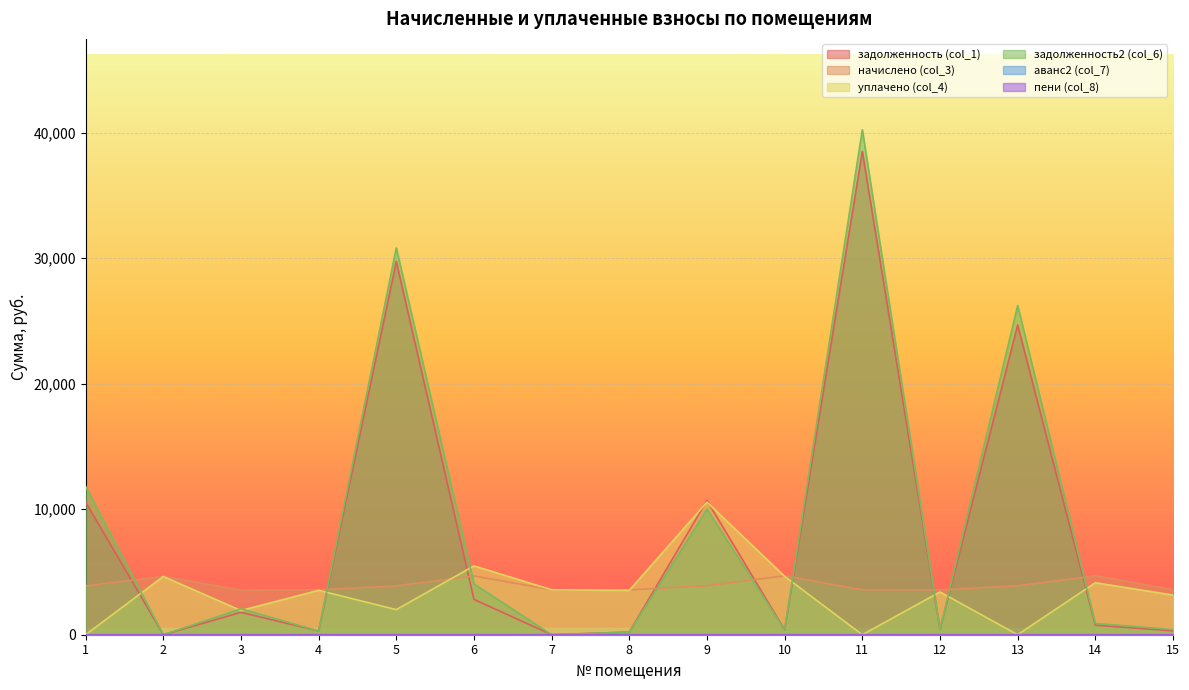

Which category has the lowest value in the пени (col_8) series?

1